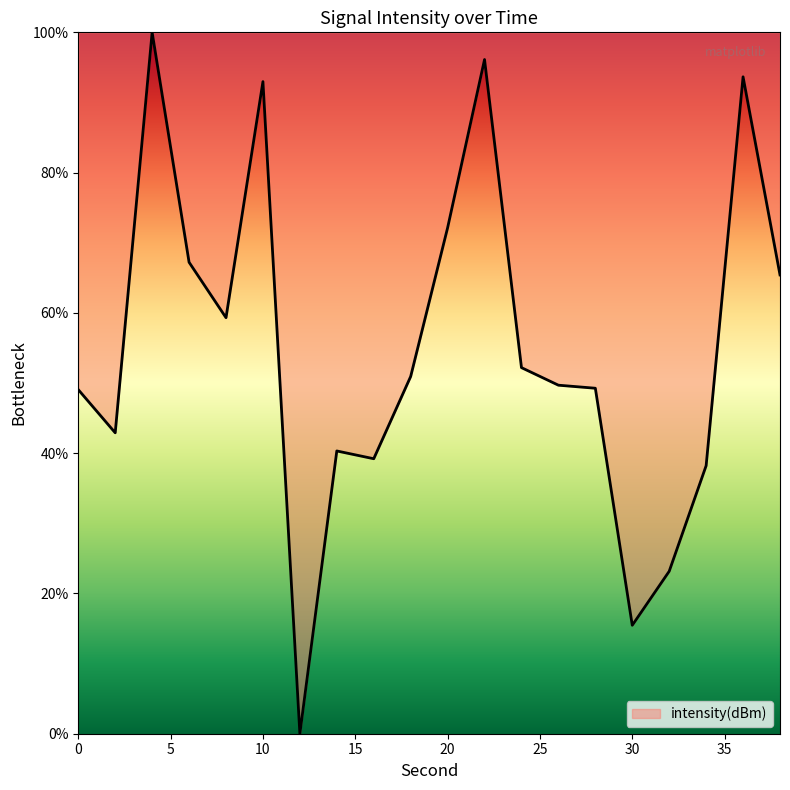

How many positive values are there?

19